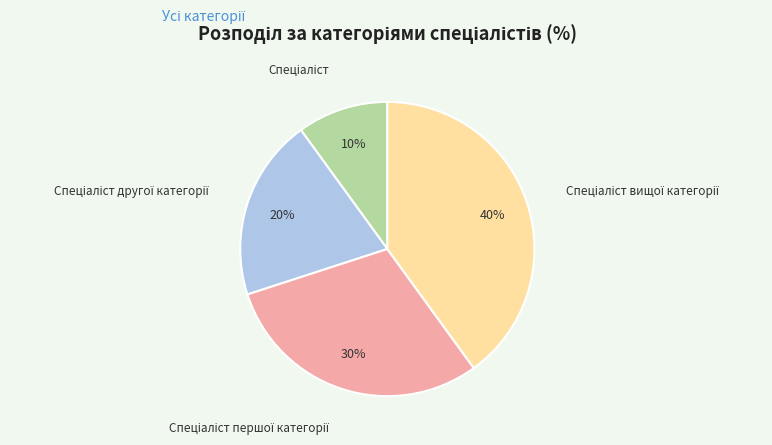

To the nearest percent, what is the average slice percentage?

25%